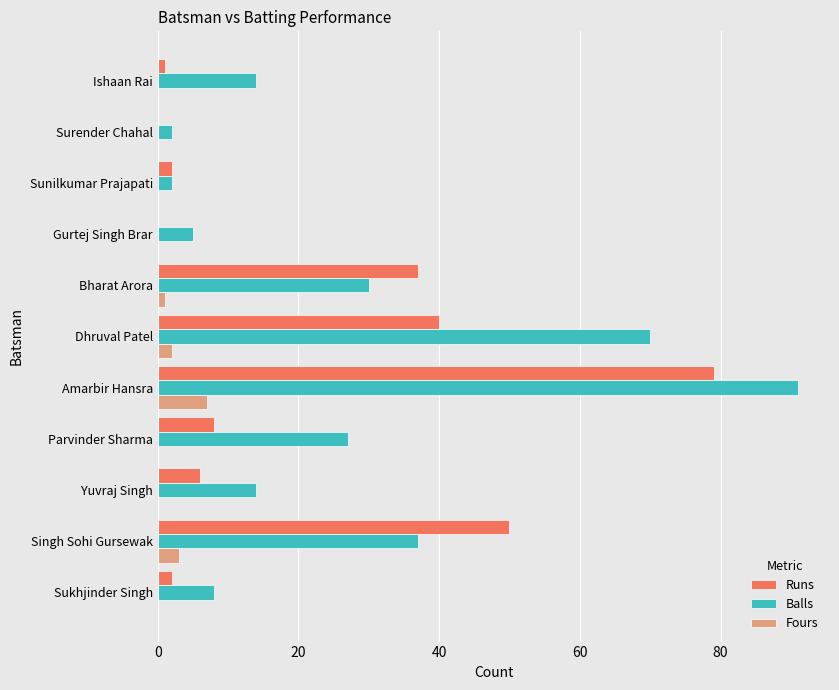

At which category is the sum across all series the highest?

Amarbir Hansra